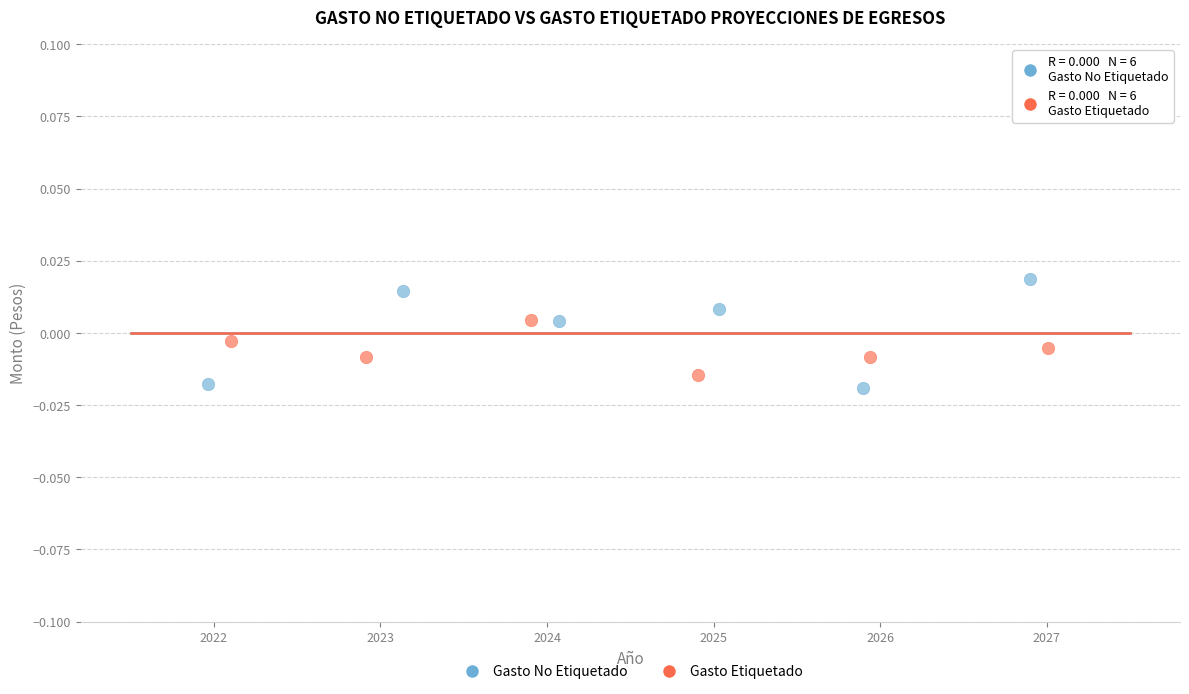

Which series reaches the maximum Y coordinate?

Gasto No Etiquetado